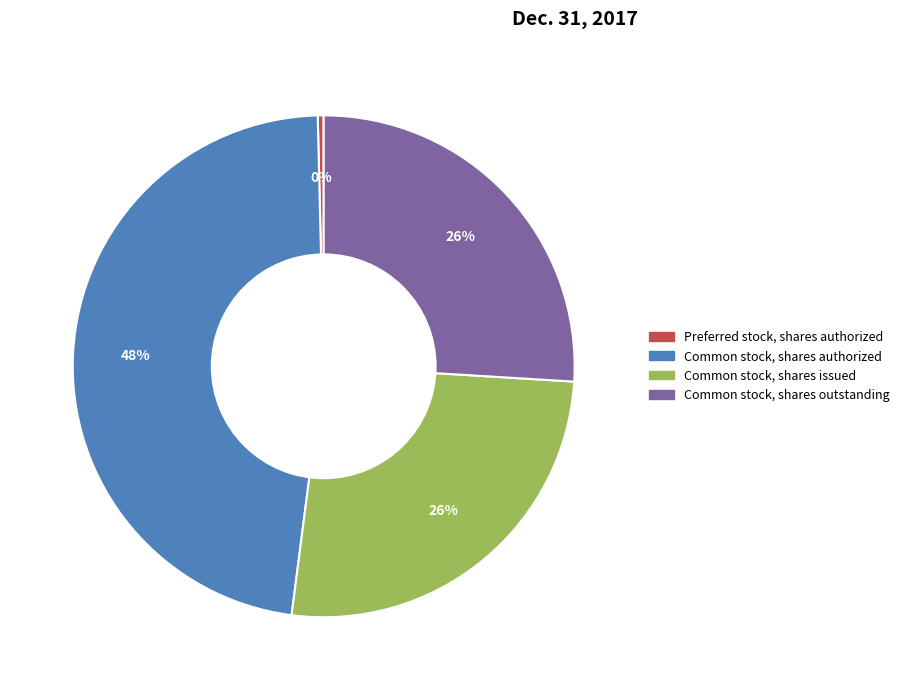

Does any single category account for the majority?

No